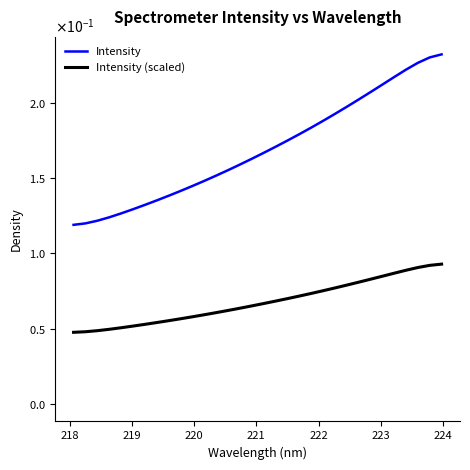

What are all the series names shown in the legend?

Intensity, Intensity (scaled)